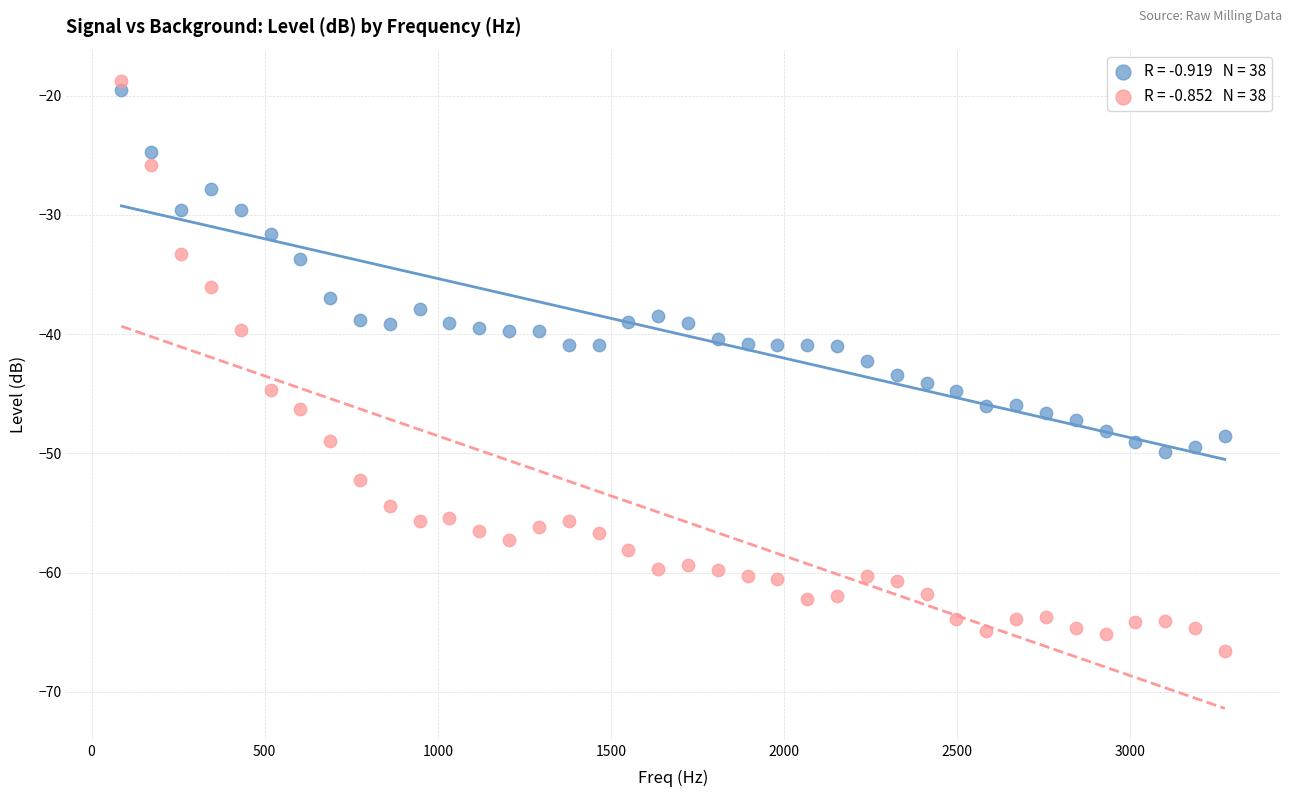

Across all data points, what is the range of X values (max minus min)?

3186.9